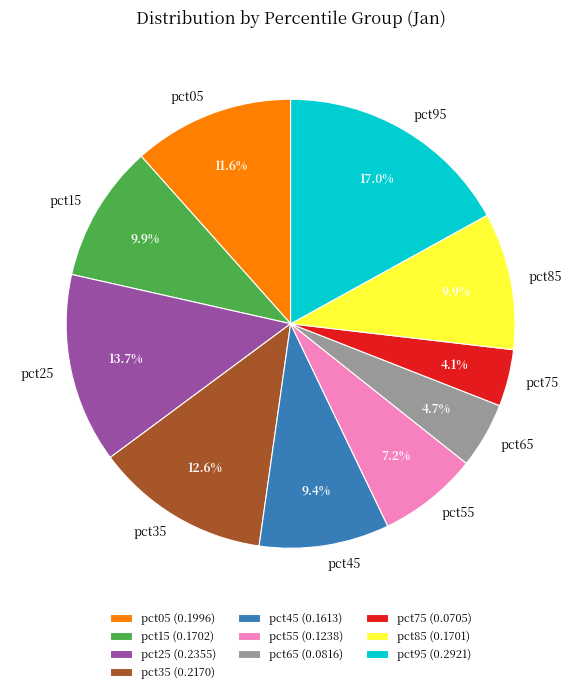

Combined, do pct25 and pct35 account for over 50%?

No